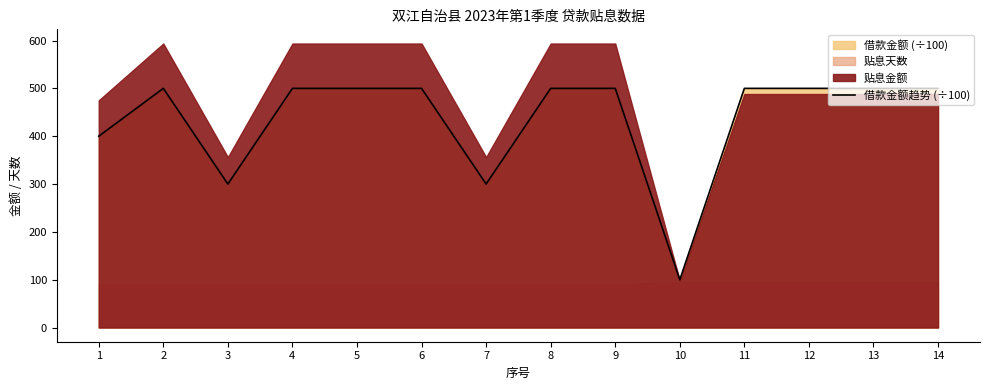

What is the minimum value shown in the chart?

100